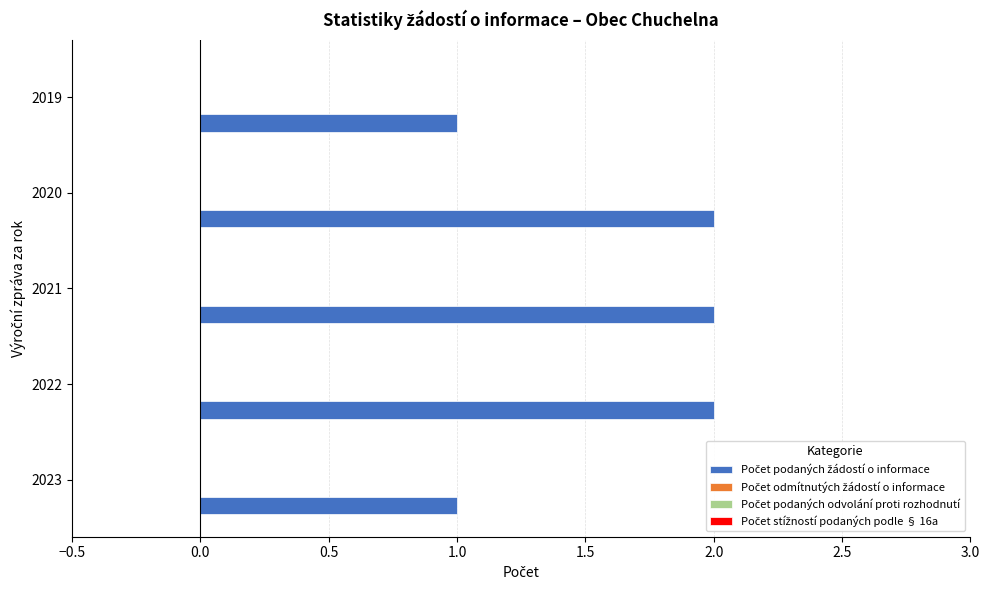

Reading bottom to top, transcribe all the data shown in this chart.

1	2	2	2	1